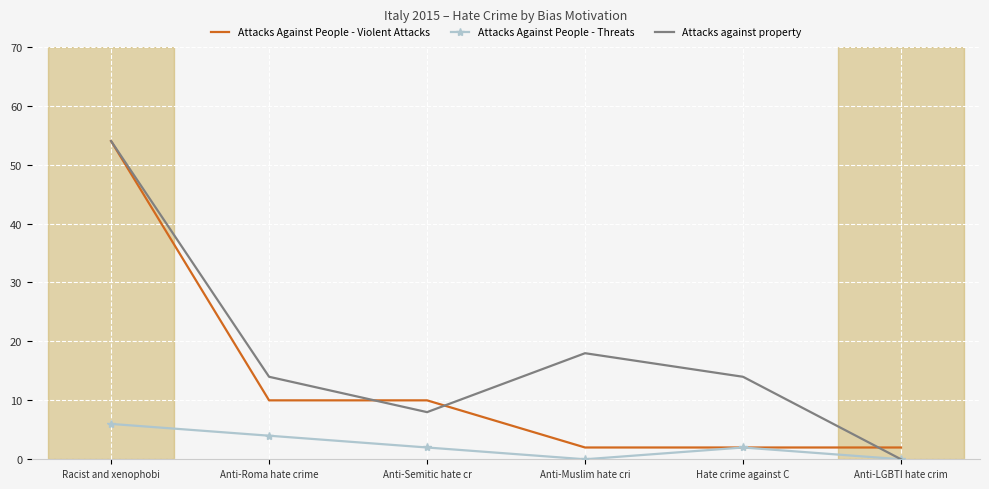

Which series has the widest spread of values?

Attacks against property